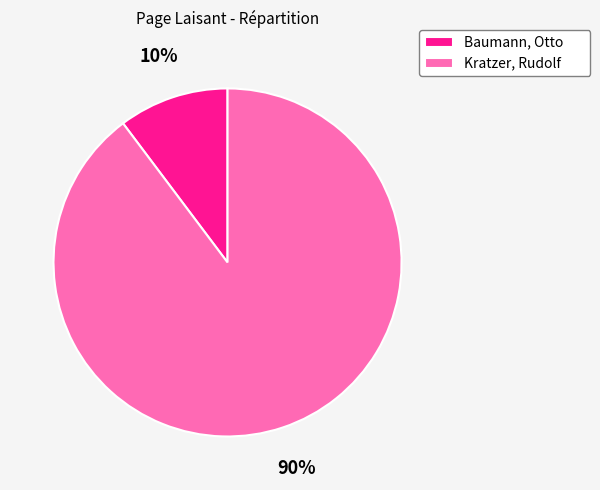

To the nearest percent, what percentage of the pie is Kratzer, Rudolf?

90%